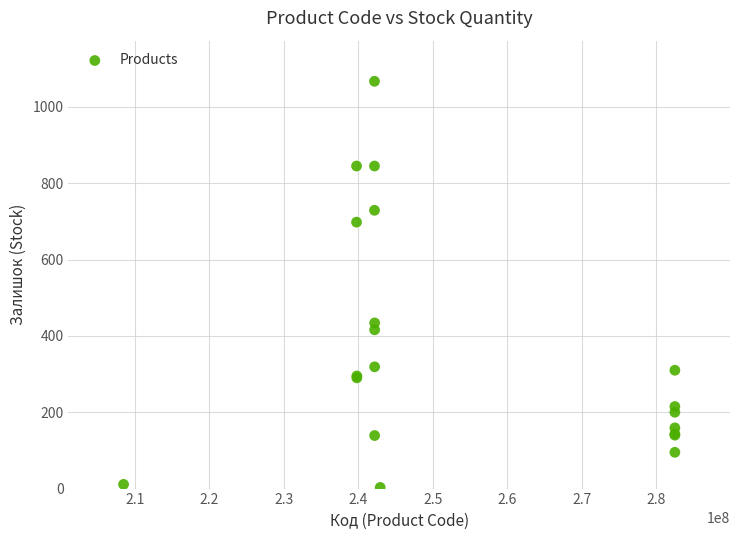

What Y value in the scatter plot is closest to 535?

434